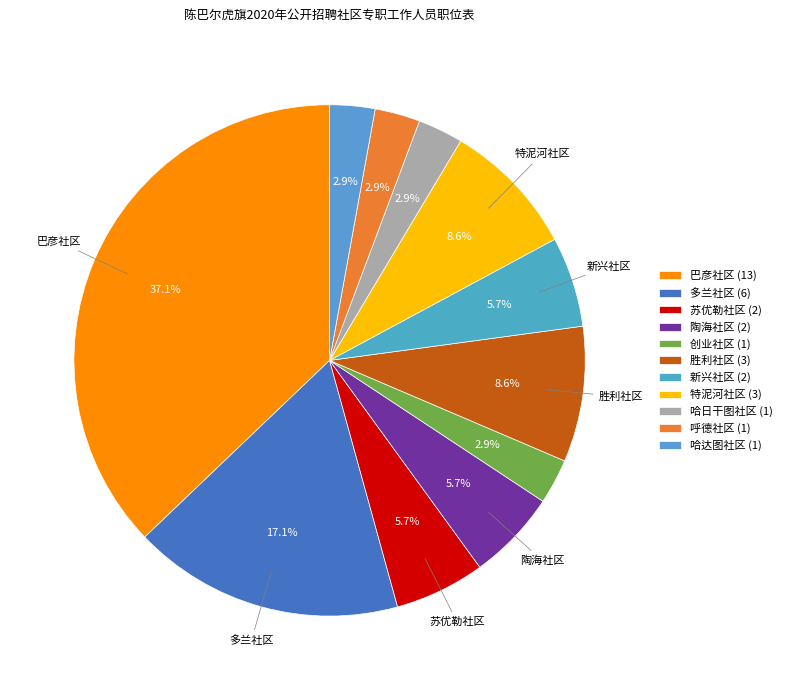

What is the ratio of the value at 创业社区 to the value at 呼德社区?

1.0